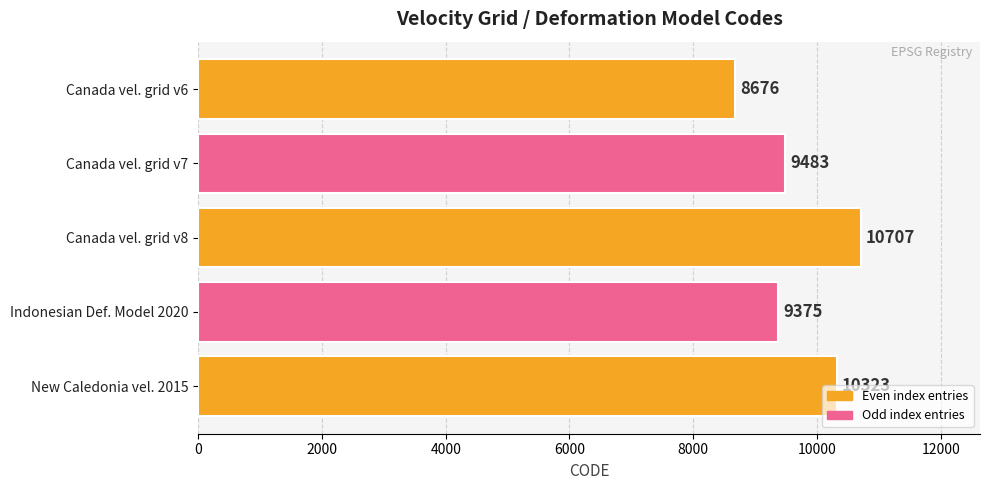

Which has a higher value, Canada vel. grid v8 or Canada vel. grid v6?

Canada vel. grid v8